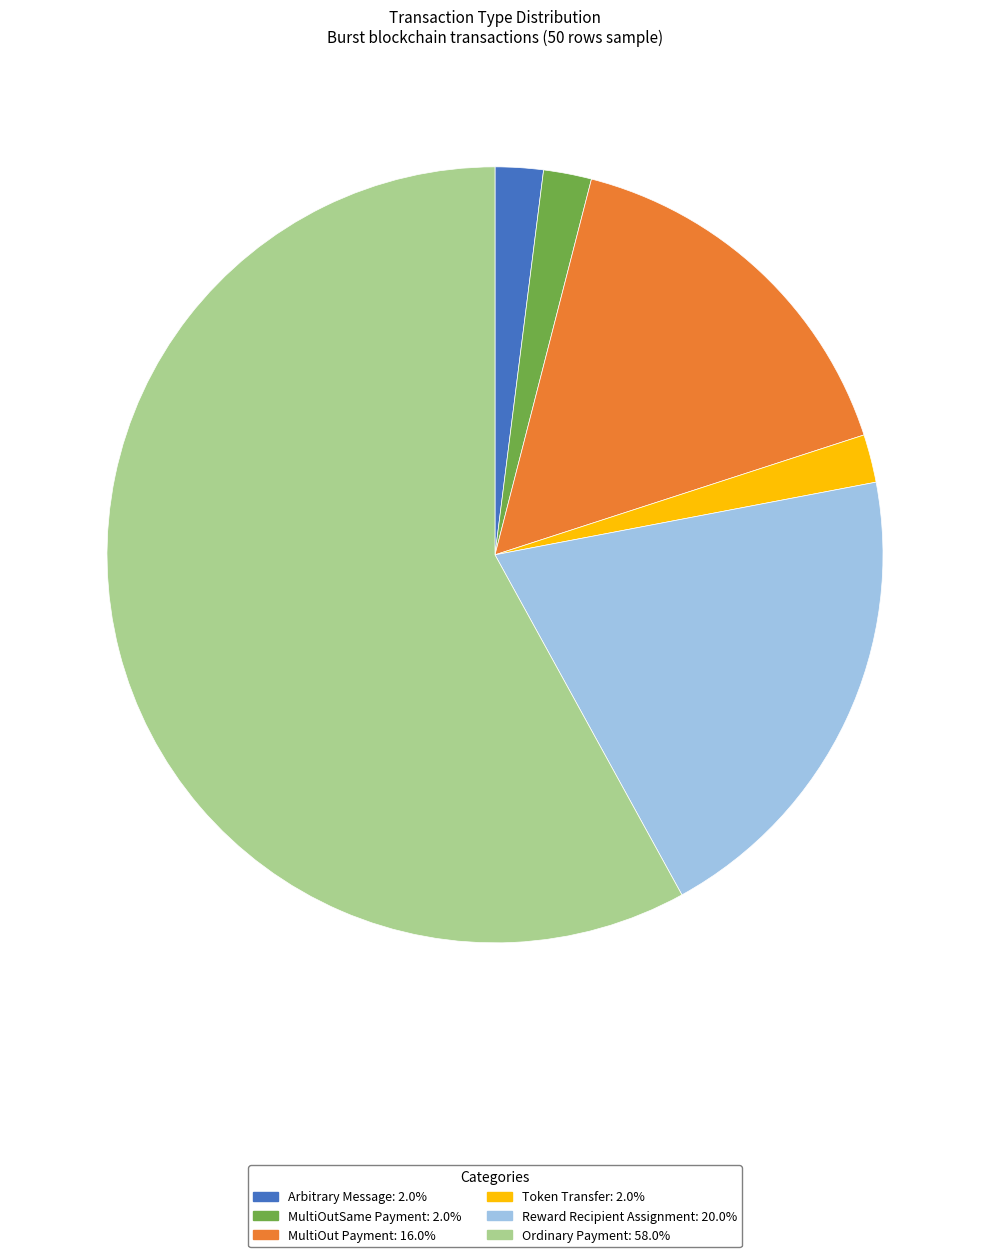

Does any single category account for the majority?

Yes